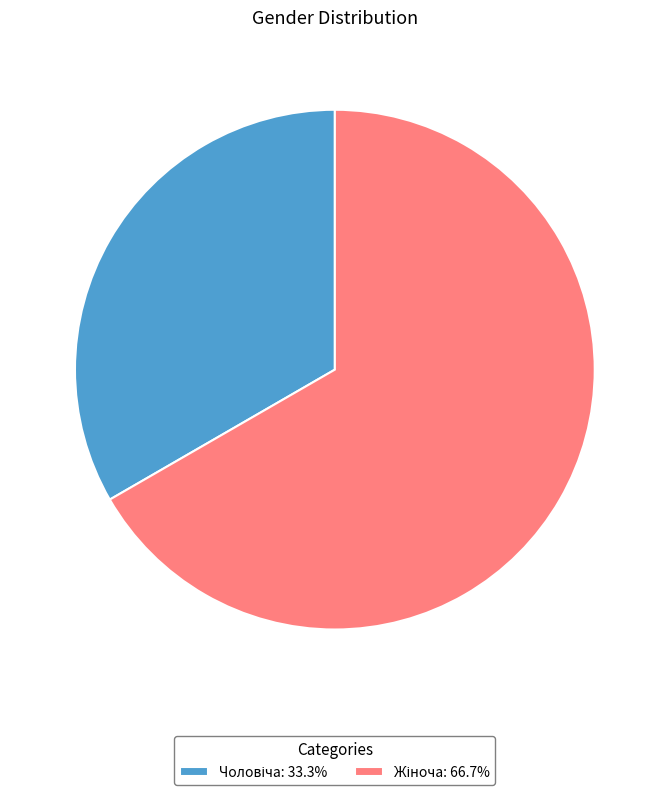

Does any single category account for the majority?

Yes